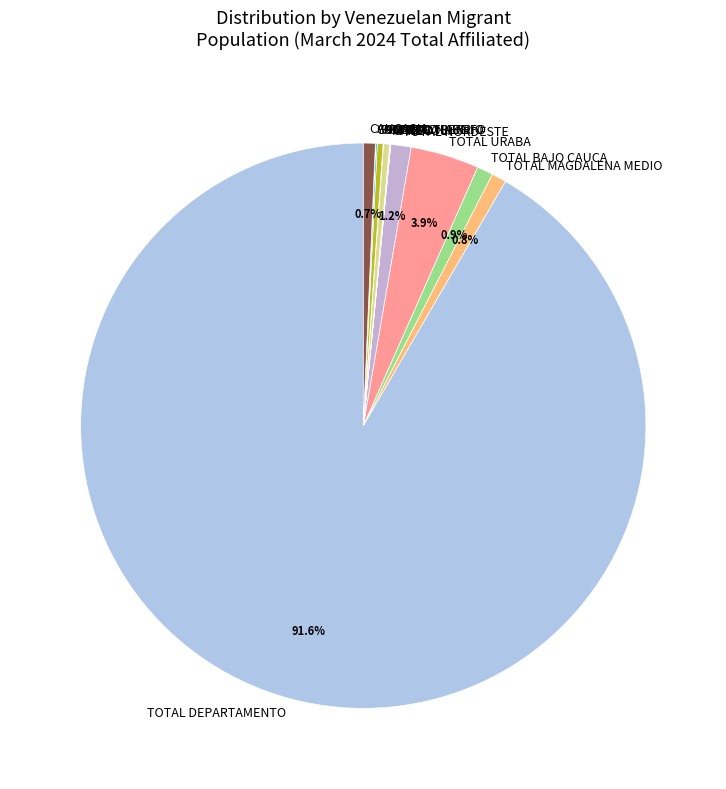

To the nearest percent, what is the combined percentage of TOTAL BAJO CAUCA and TOTAL NORDESTE?

2%